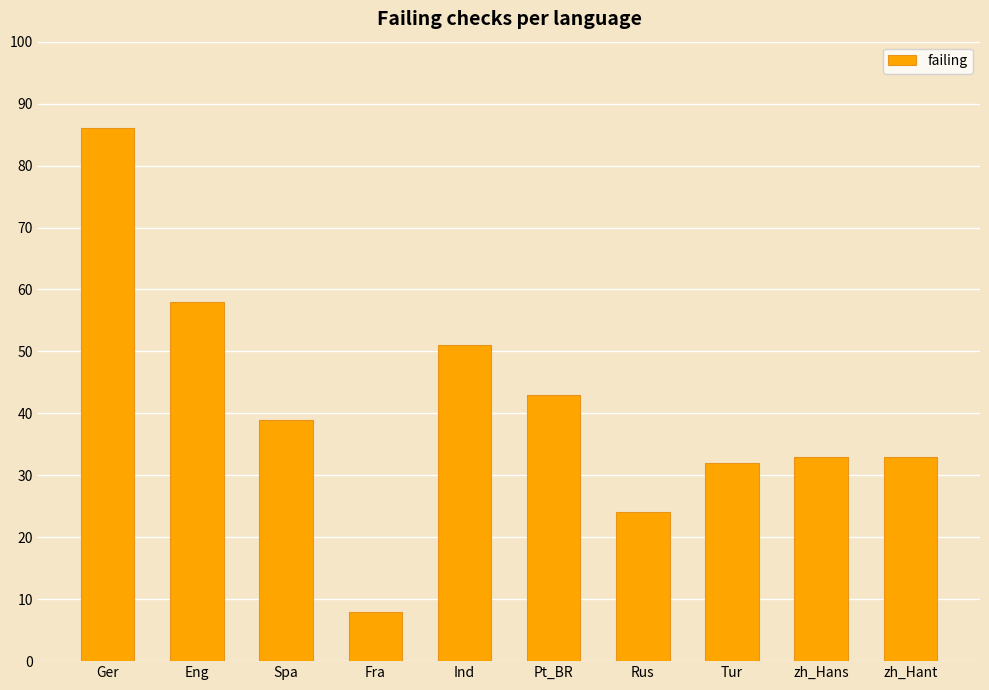

Is it true that the value at Pt_BR is 26?

False